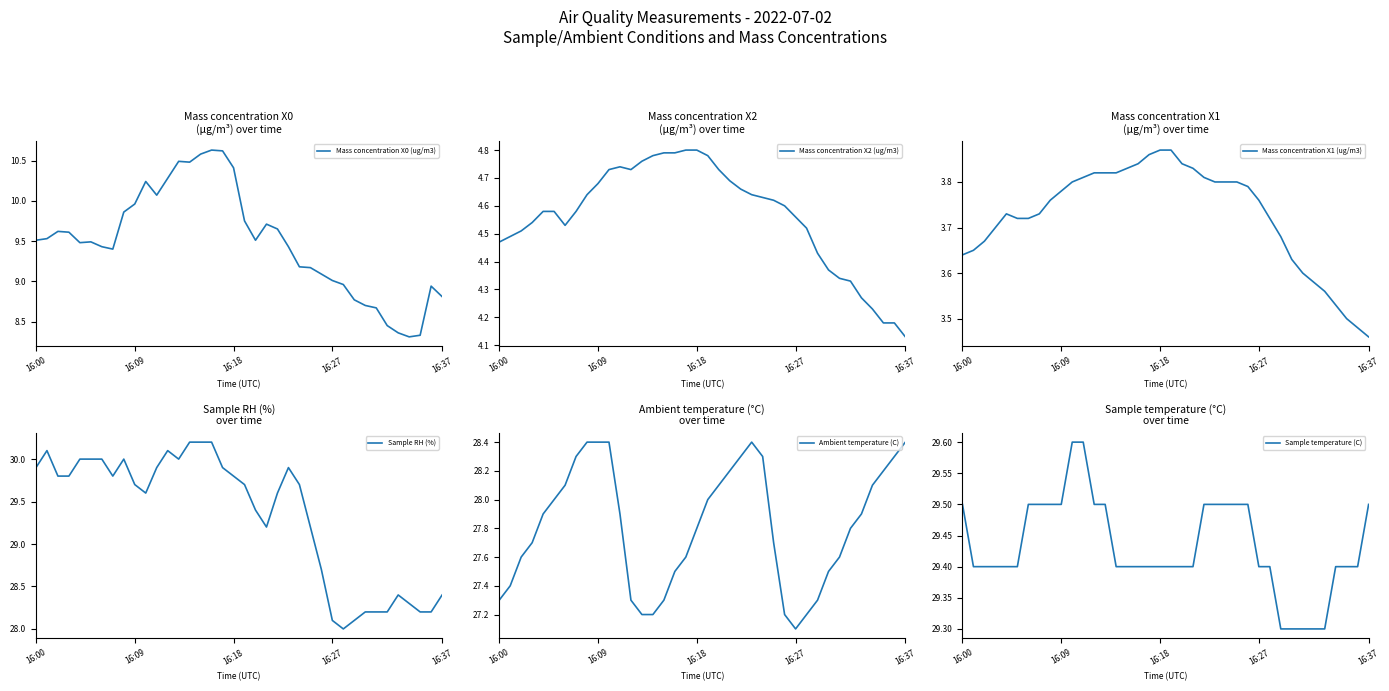

What is the value of the Sample temperature (C) point at the 15th from the left?

29.4